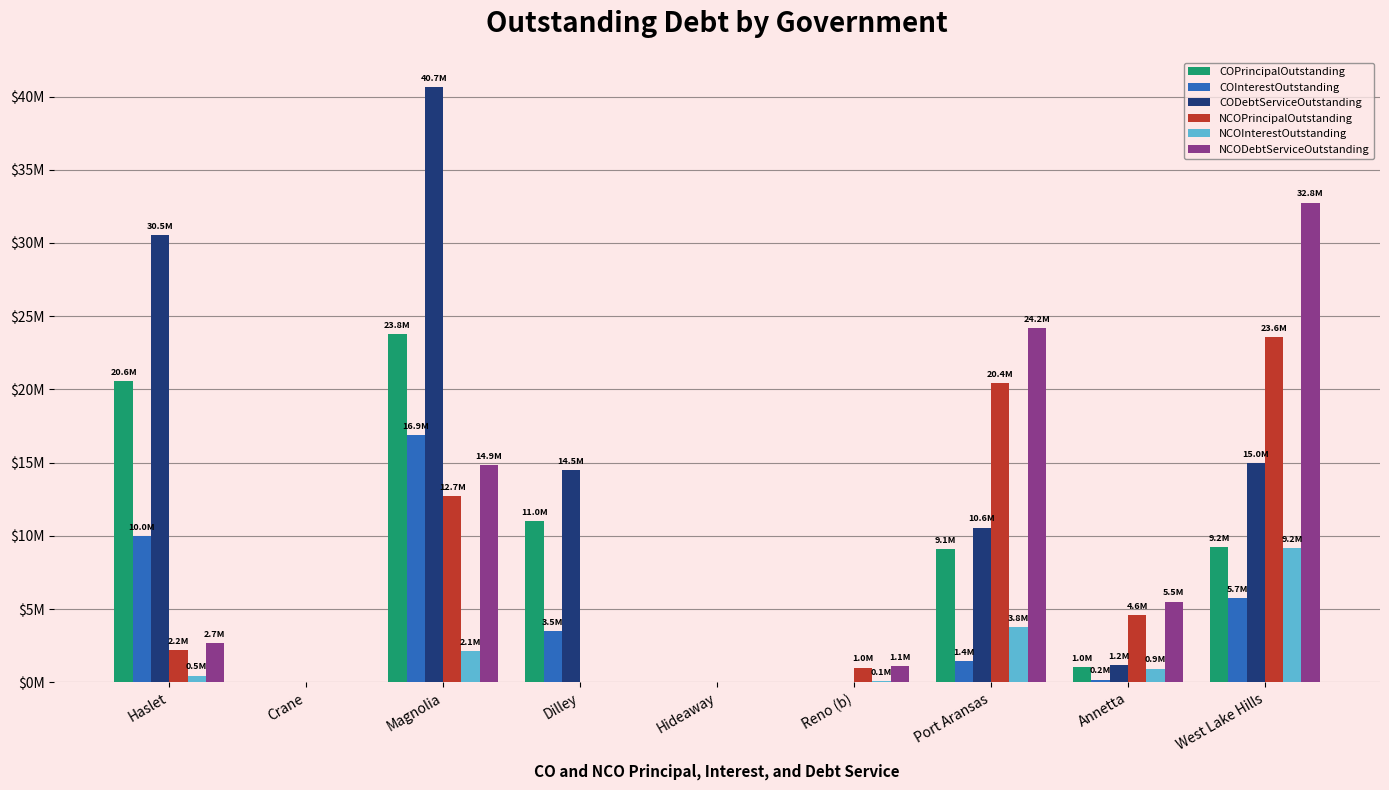

What is the difference between the highest and lowest values at Reno (b)?

1095083.7